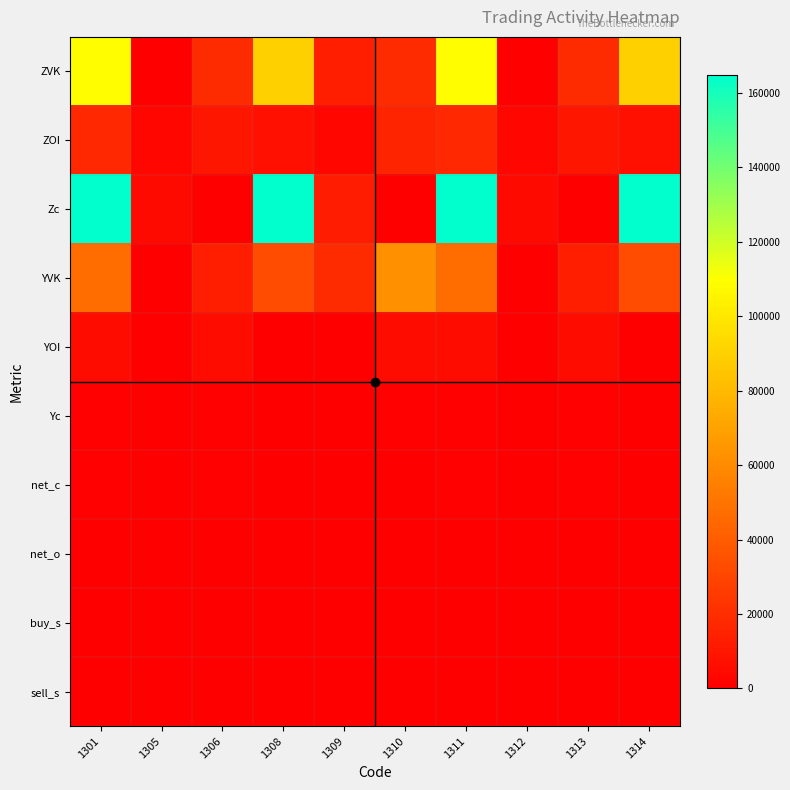

Which series has the largest range (max minus min)?

Zc